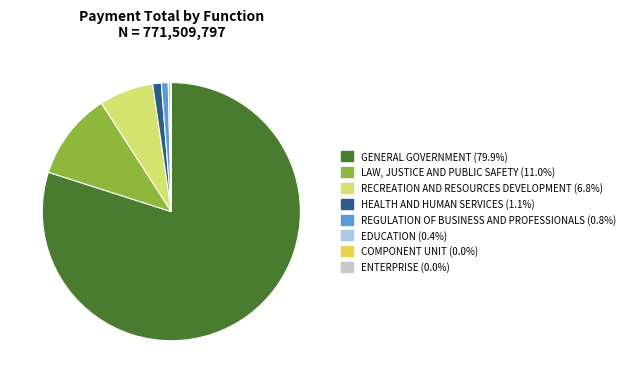

Which has a higher value, LAW, JUSTICE AND PUBLIC SAFETY or EDUCATION?

LAW, JUSTICE AND PUBLIC SAFETY